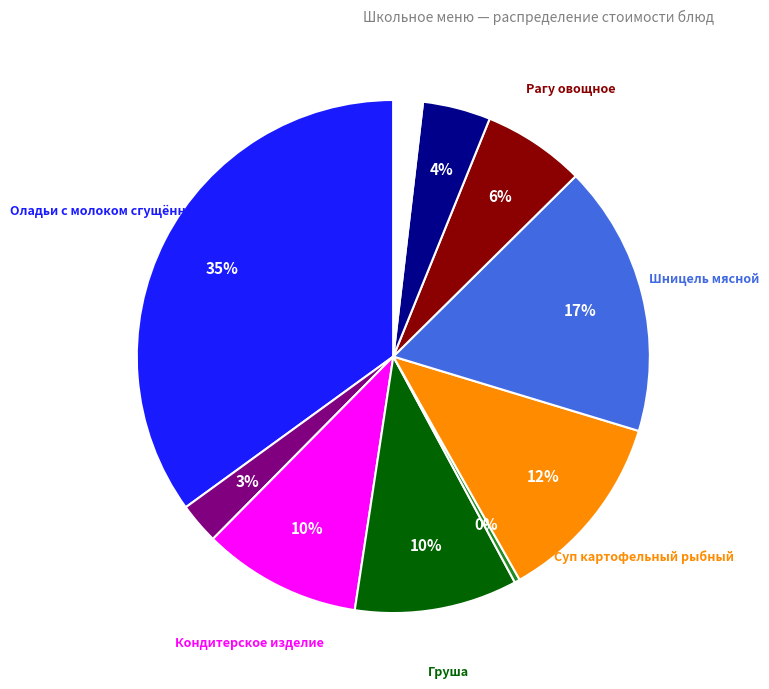

Does any single category account for the majority?

No